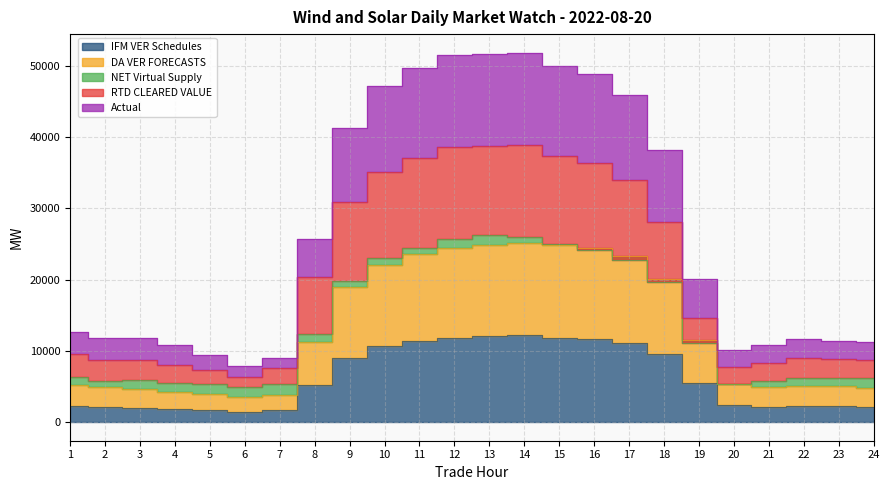

Which series changed the most between 2 and 9?

Actual